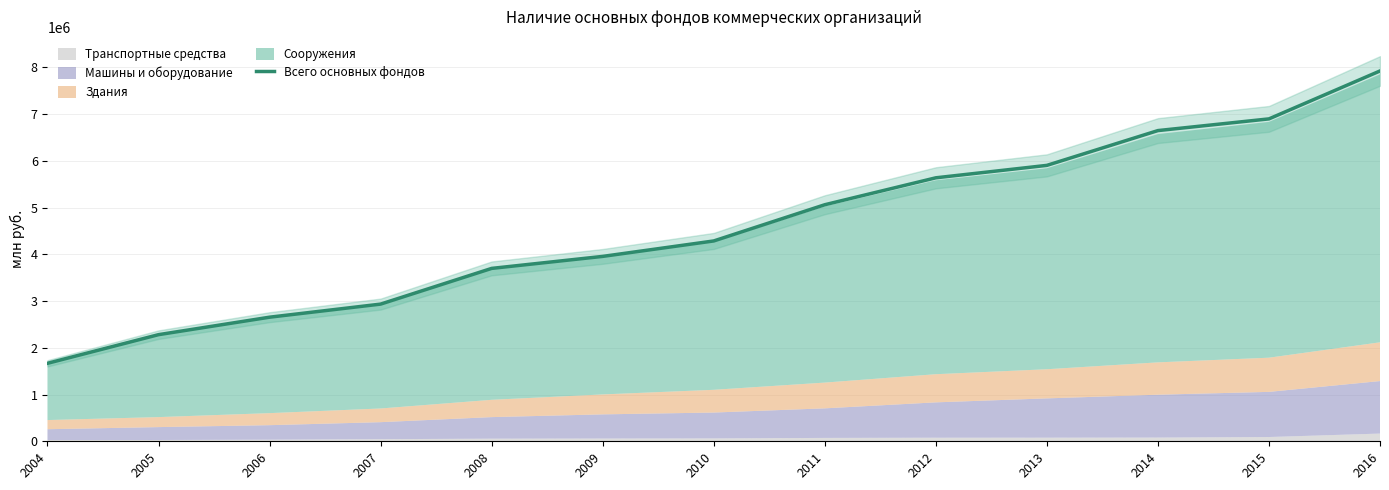

What value does the data have at 2005?

2281918